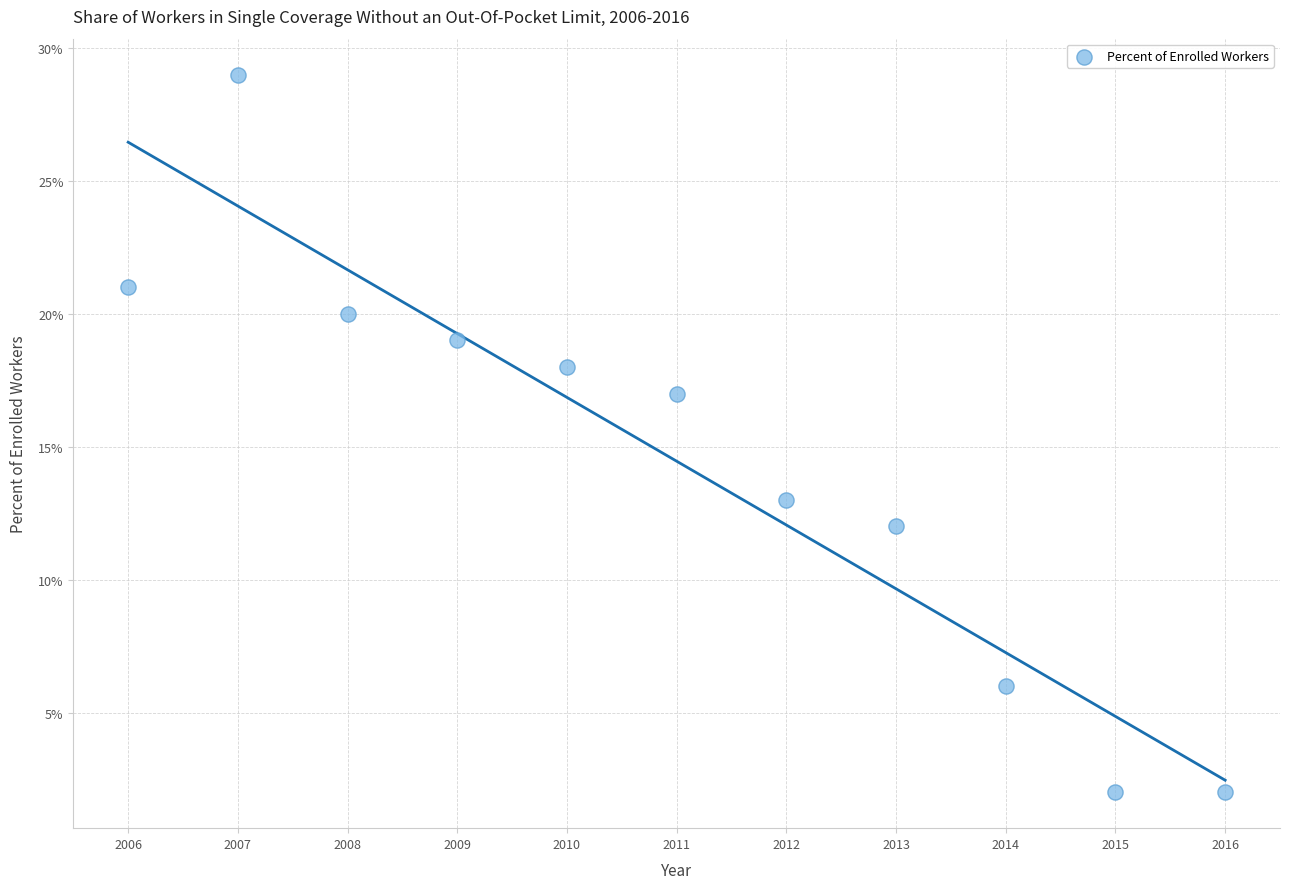

What is the range of Y values (max minus min)?

27.0